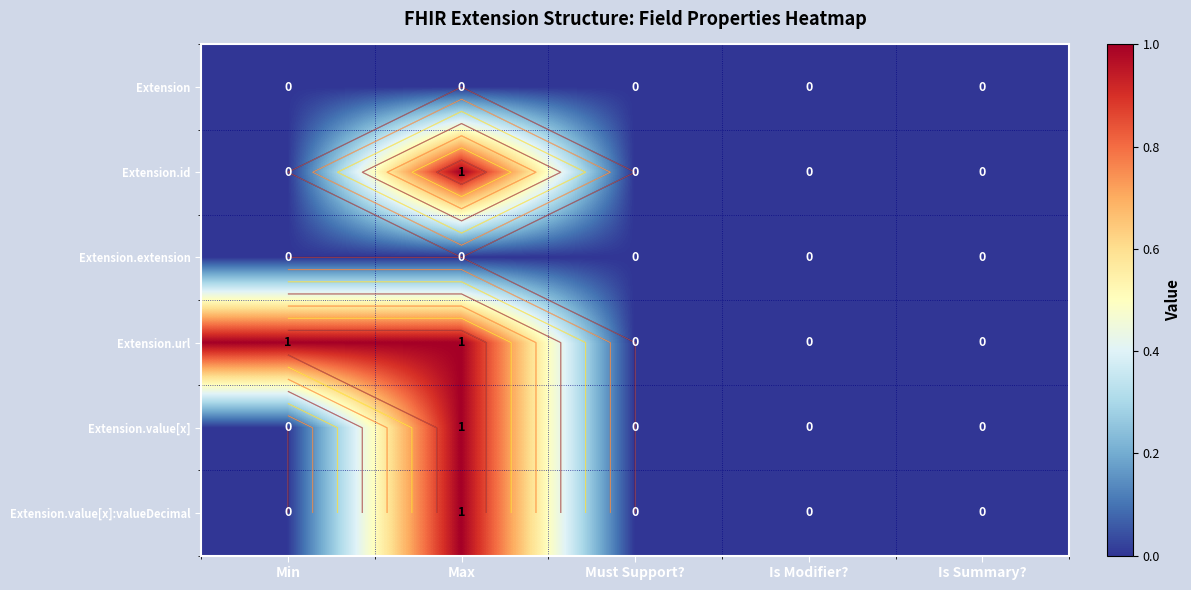

What is the total value across all series at Max?

4